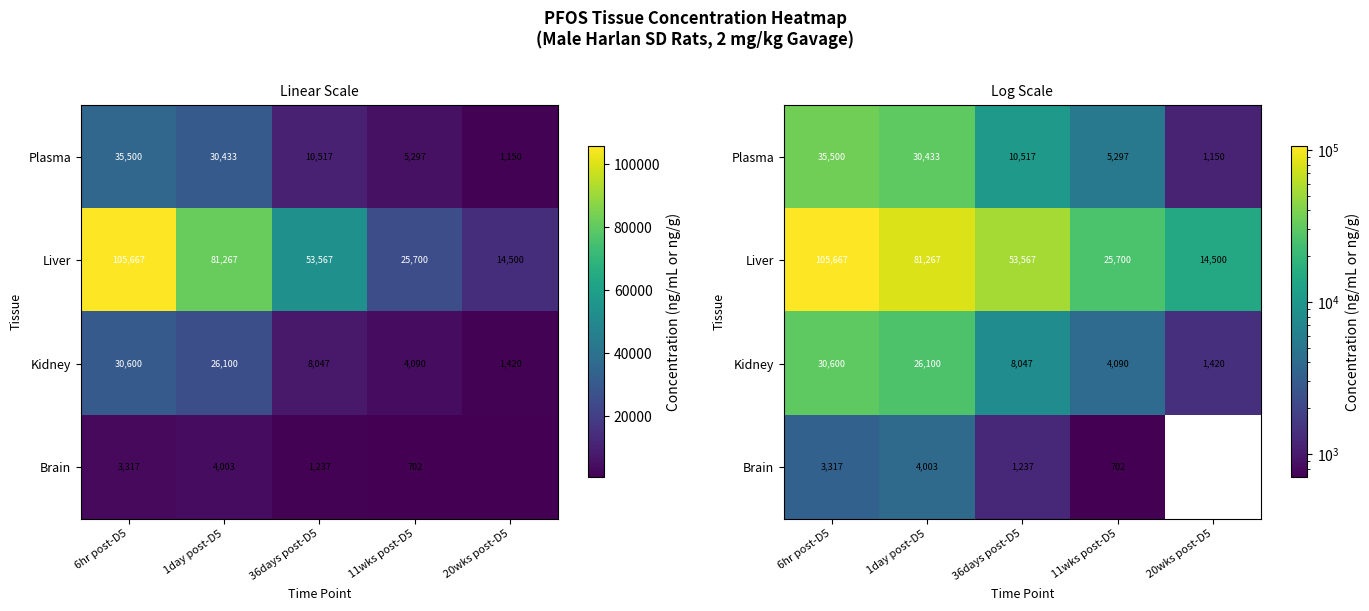

How many data points in Plasma are above 10517?

2